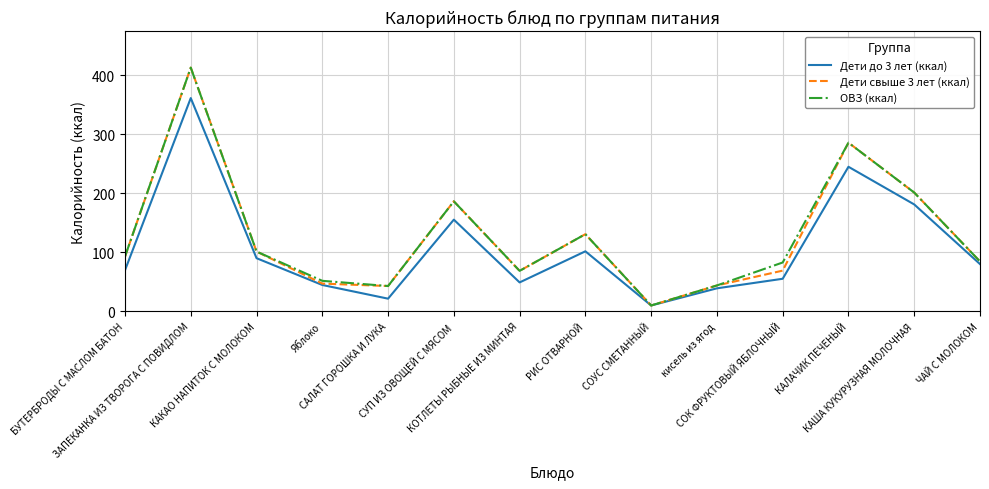

What is the sum of the ОВЗ (ккал) values at СОК ФРУКТОВЫЙ ЯБЛОЧНЫЙ and КАКАО НАПИТОК С МОЛОКОМ?

184.2